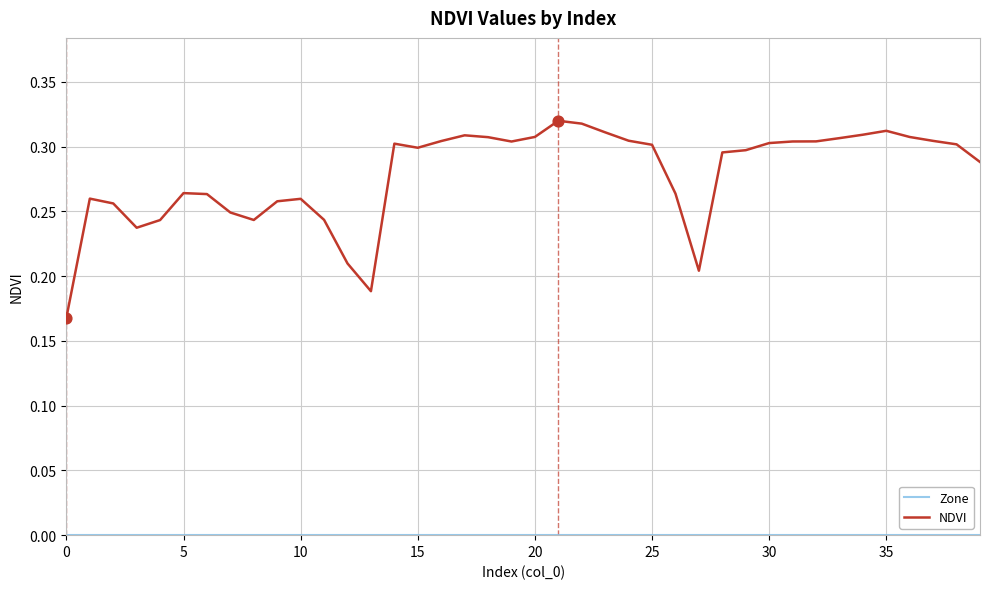

Which series has the largest range (max minus min)?

NDVI